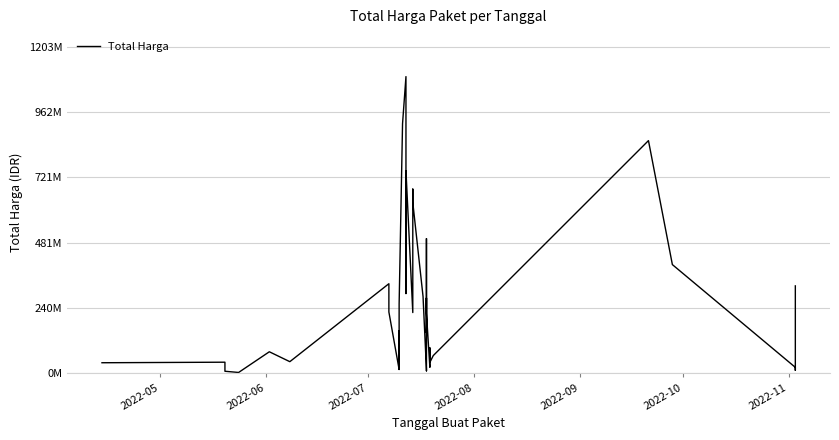

How many interior local valleys (lower than both neighbors) does the data have?

12